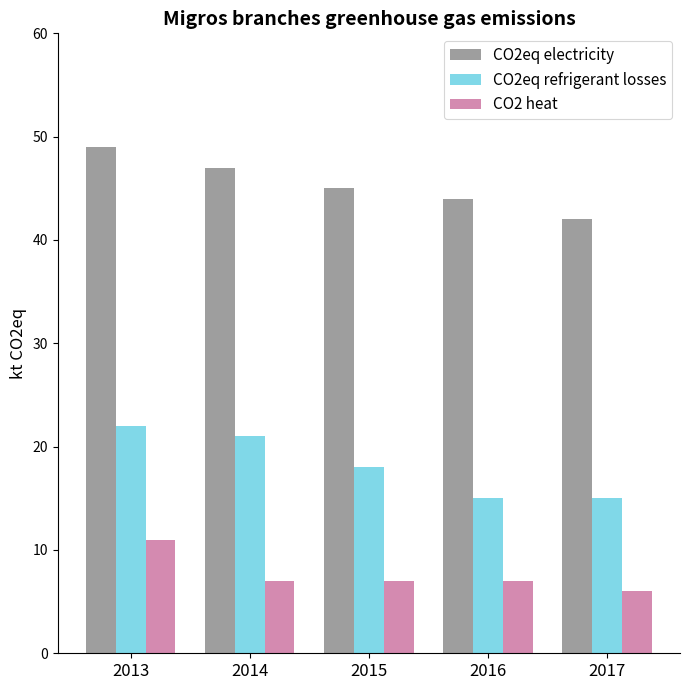

Count the number of categories in the chart.

5